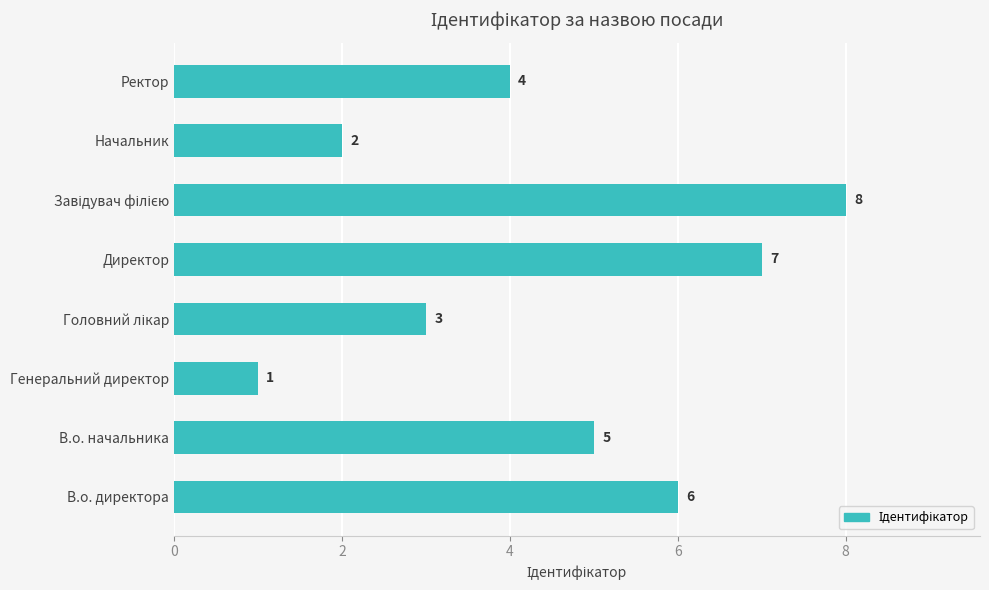

True or false: the data shows 0 at Генеральний директор.

False